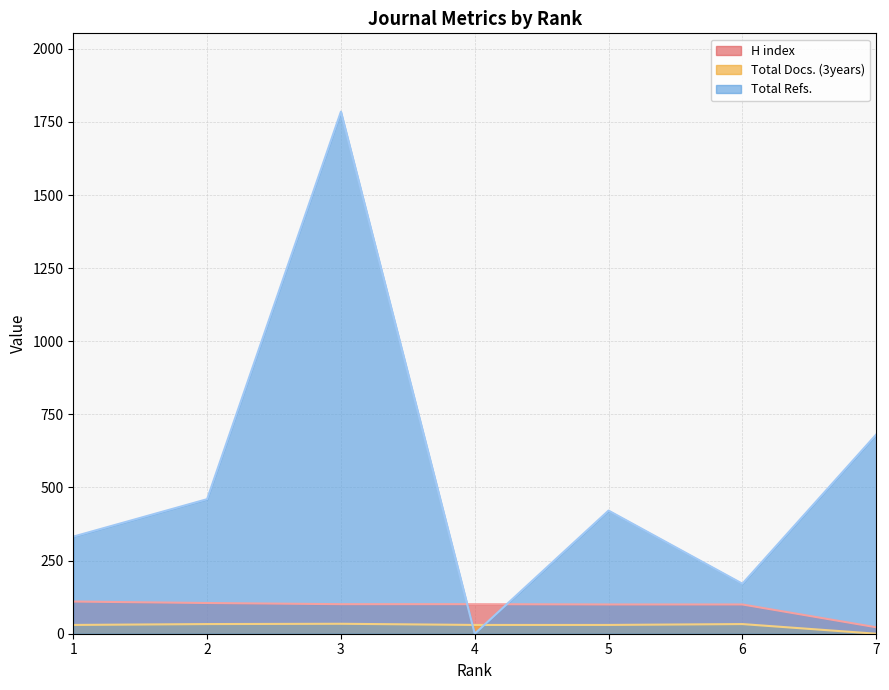

True or false: Total Docs. (3years) and H index intersect in this chart.

False